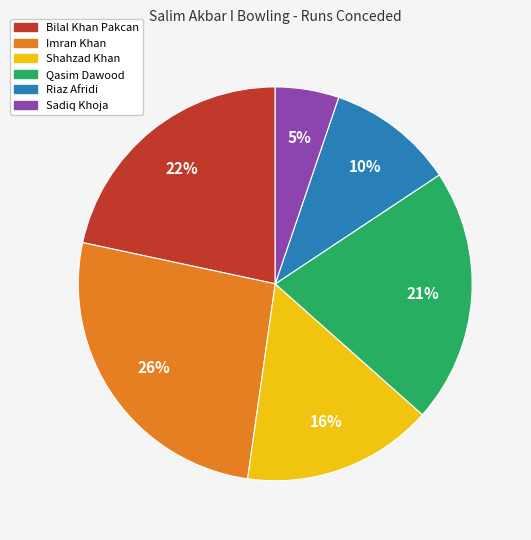

Rank the categories by value from lowest to highest.

Sadiq Khoja, Riaz Afridi, Shahzad Khan, Qasim Dawood, Bilal Khan Pakcan, Imran Khan